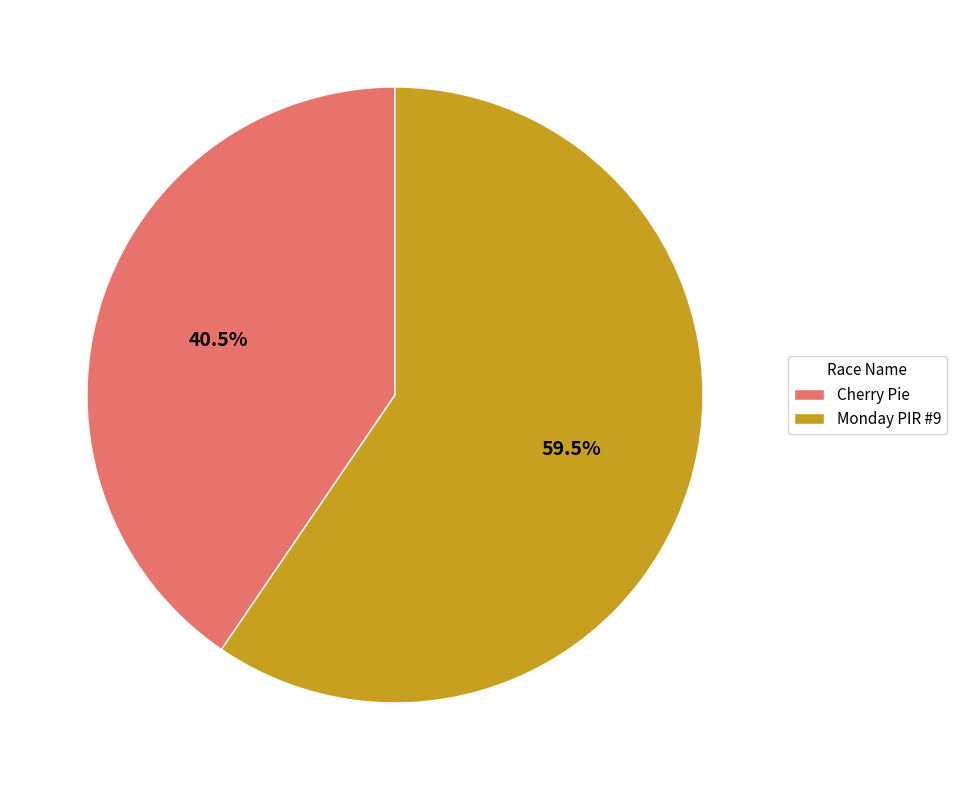

What is the largest slice in the pie chart?

Monday PIR #9